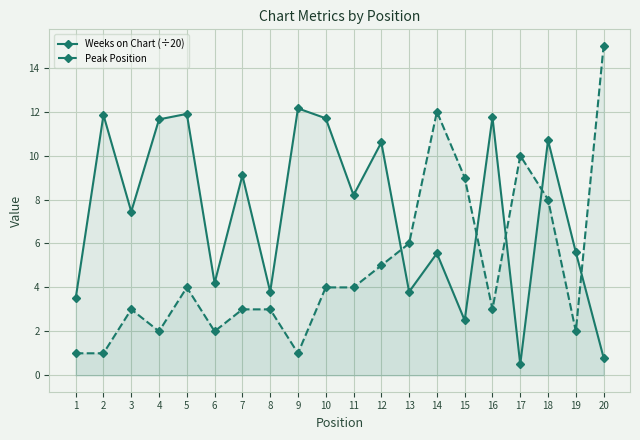

What is the maximum value shown in the chart?

15.0